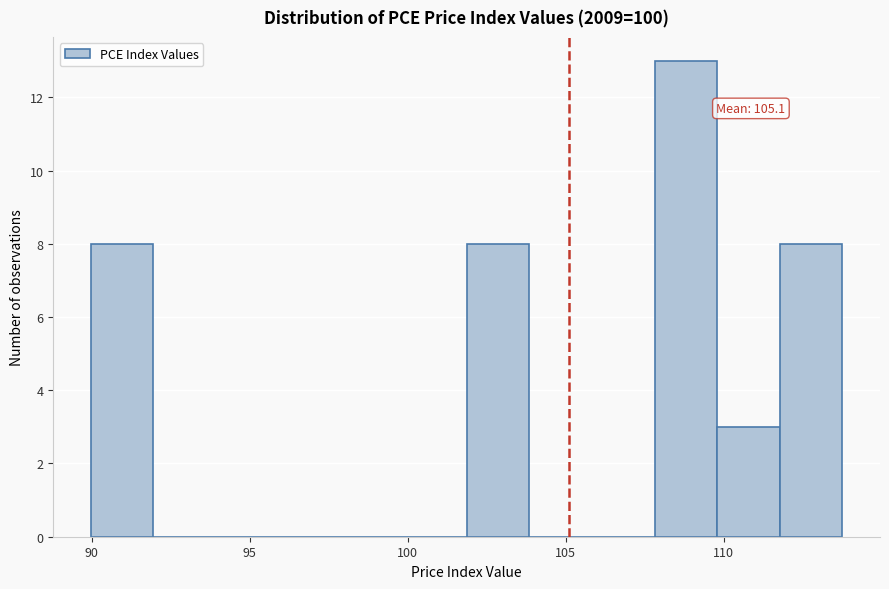

Read against the x-axis, roughly where is the centre of the tallest bar?

109.0